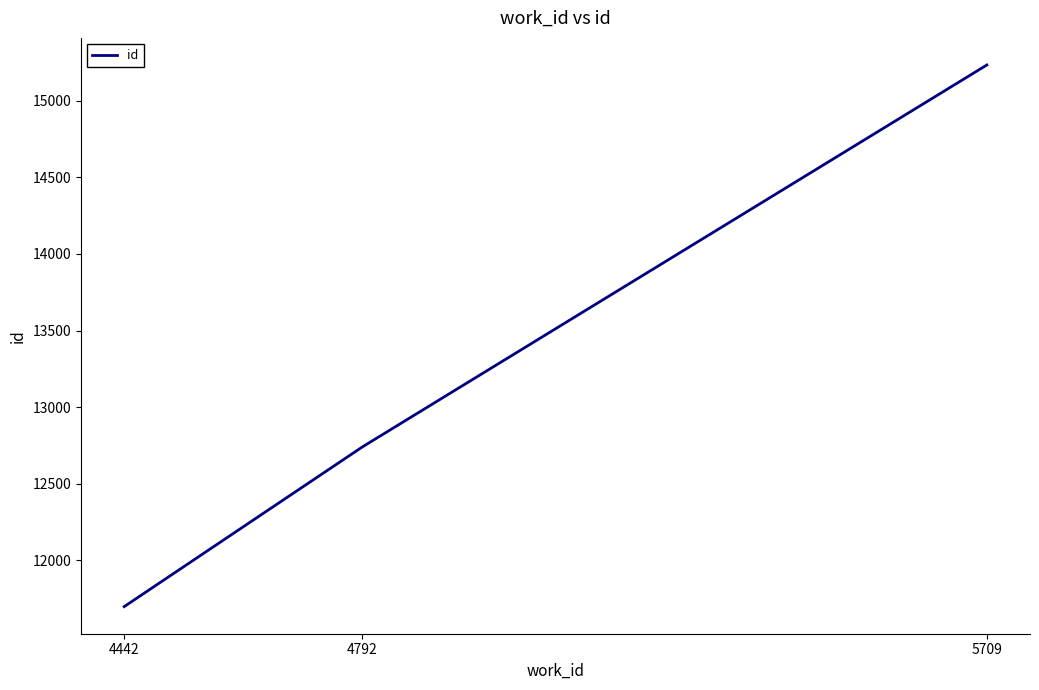

How many categories are shown in the chart?

3